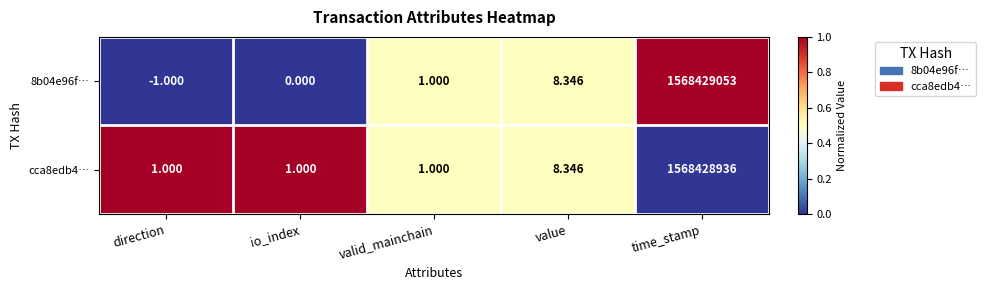

At which category is the sum across all series the highest?

time_stamp